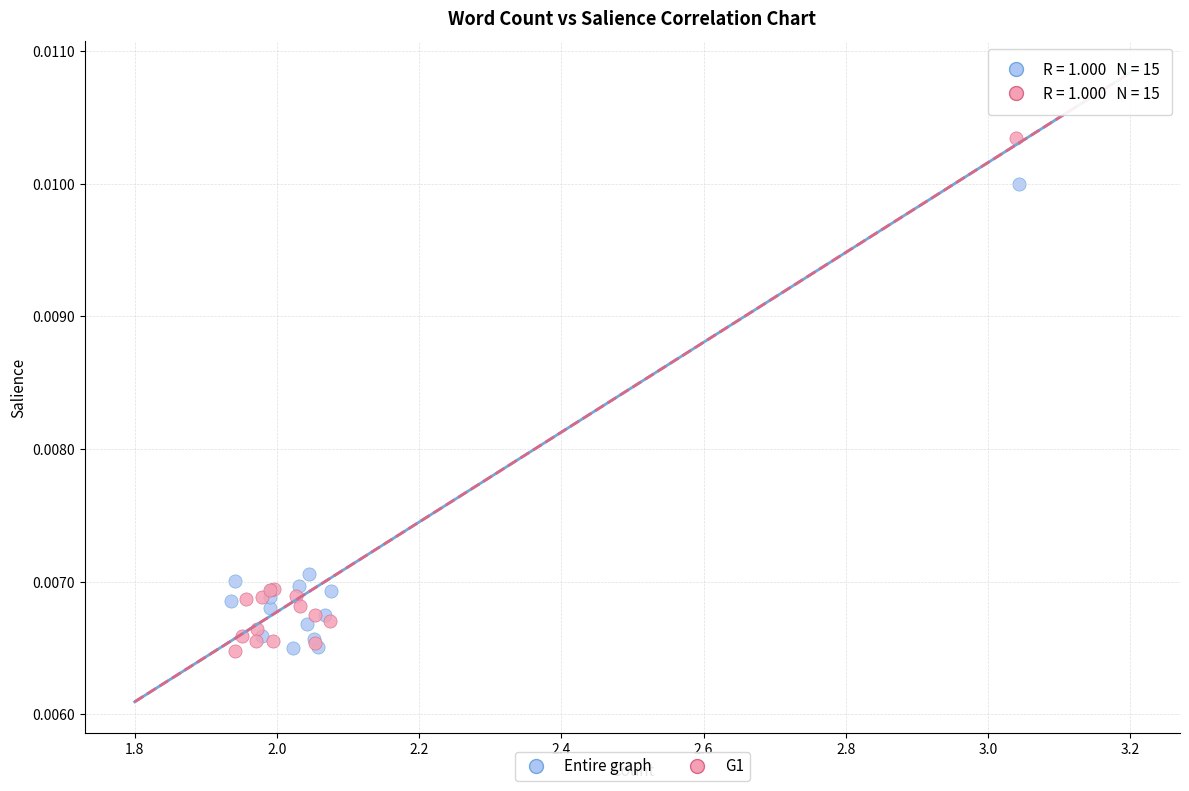

Which series has the widest spread of Y values?

G1